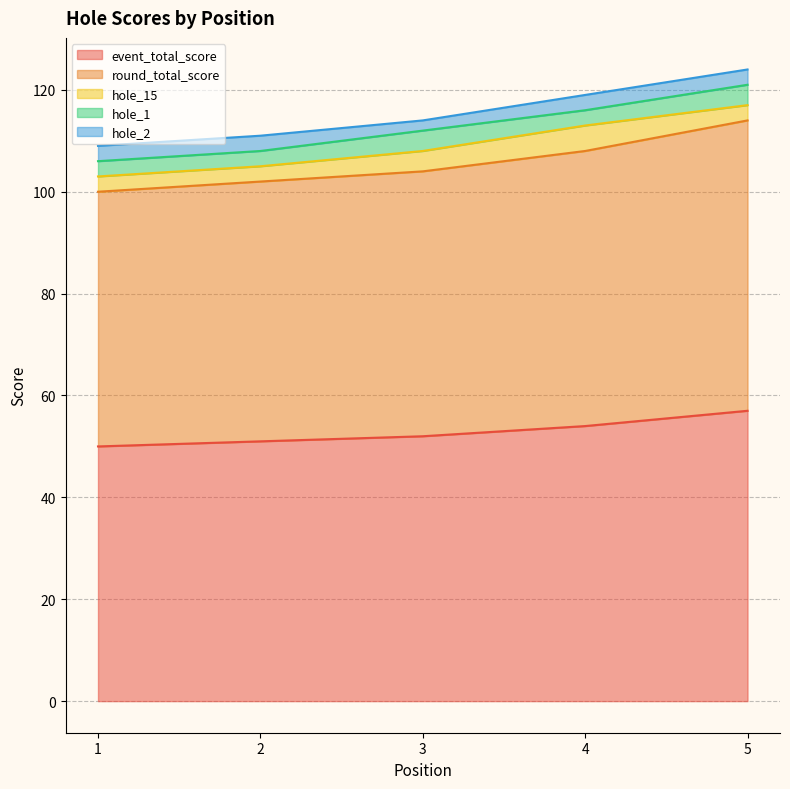

What is the value of the hole_2 point at the 3rd from the left?

2